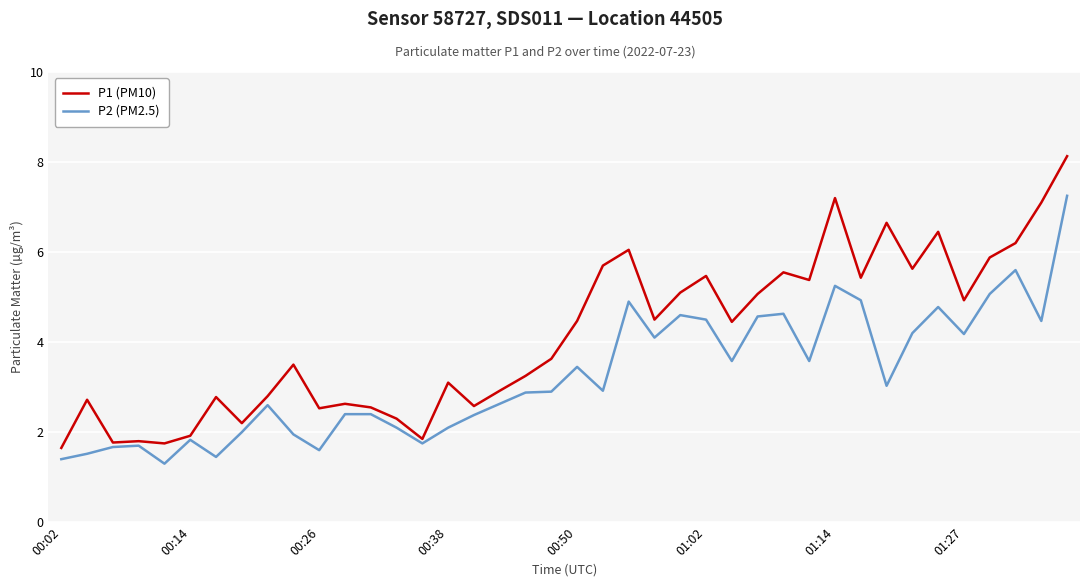

List the series in order of their peak value, lowest first.

P2 (PM2.5), P1 (PM10)